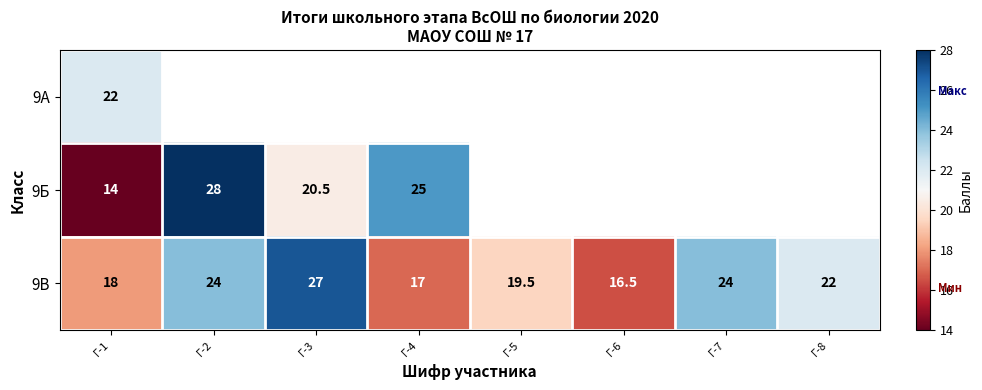

The 9Б series shows 44.2 at Г-2. True or false?

False